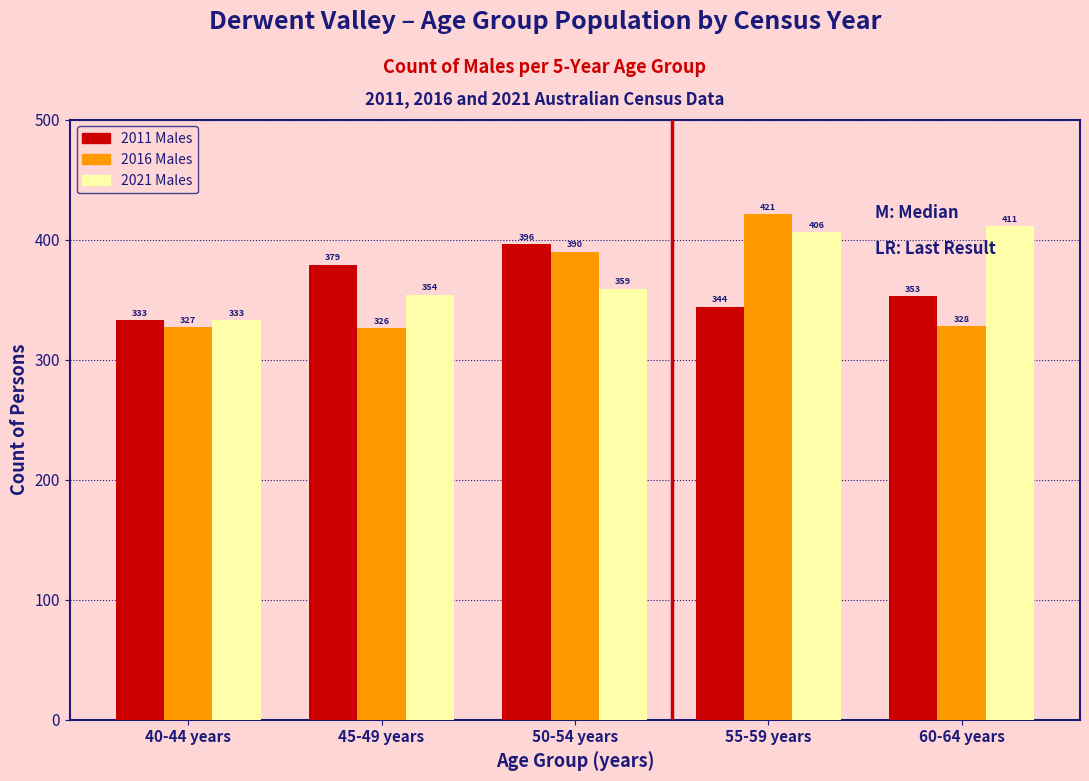

Reading left to right, what are all the values shown in this chart?

2011 Males: 40-44 years=333	45-49 years=379	50-54 years=396	55-59 years=344	60-64 years=353
2016 Males: 40-44 years=327	45-49 years=326	50-54 years=390	55-59 years=421	60-64 years=328
2021 Males: 40-44 years=333	45-49 years=354	50-54 years=359	55-59 years=406	60-64 years=411